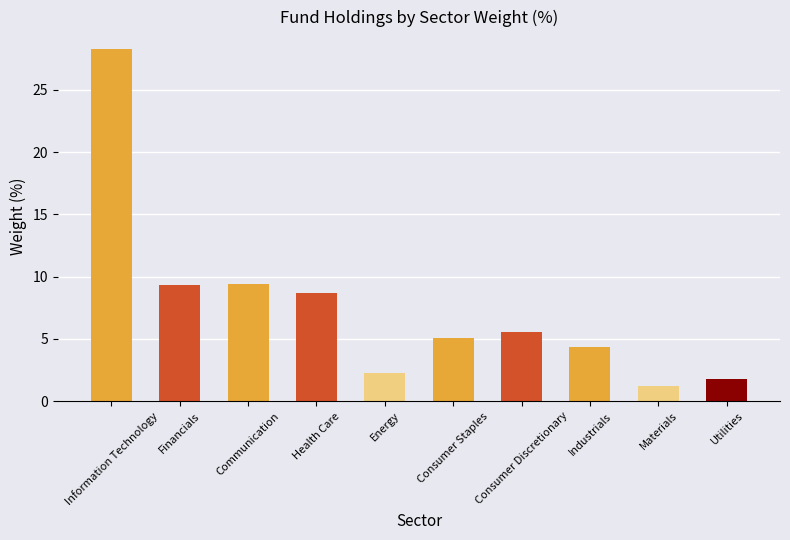

What is the maximum value shown in the chart?

28.3